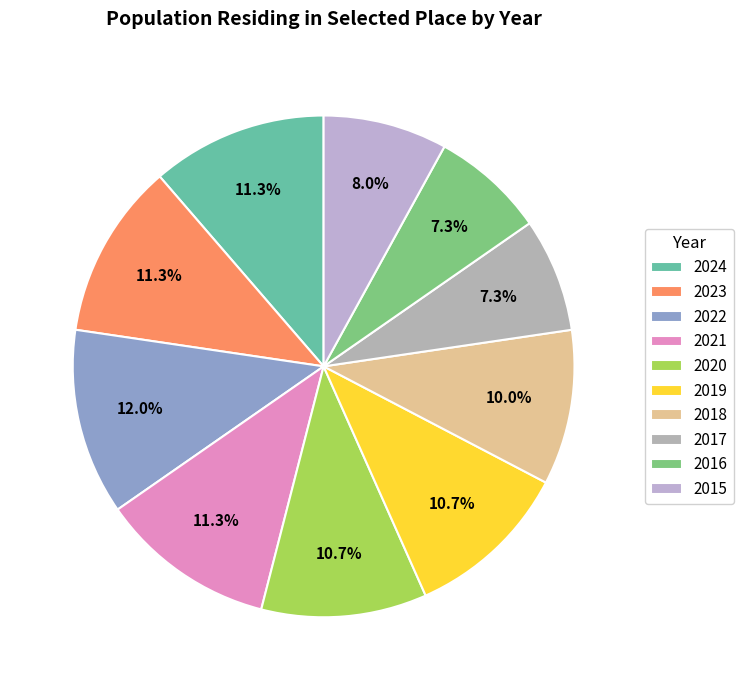

To the nearest percent, what portion does 2019 represent?

11%